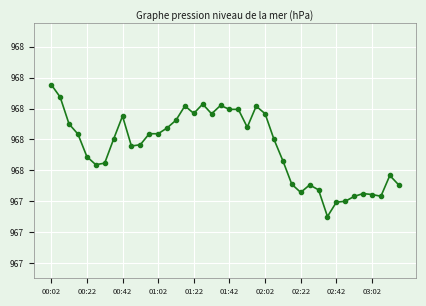

Does the chart have visible grid lines?

Yes